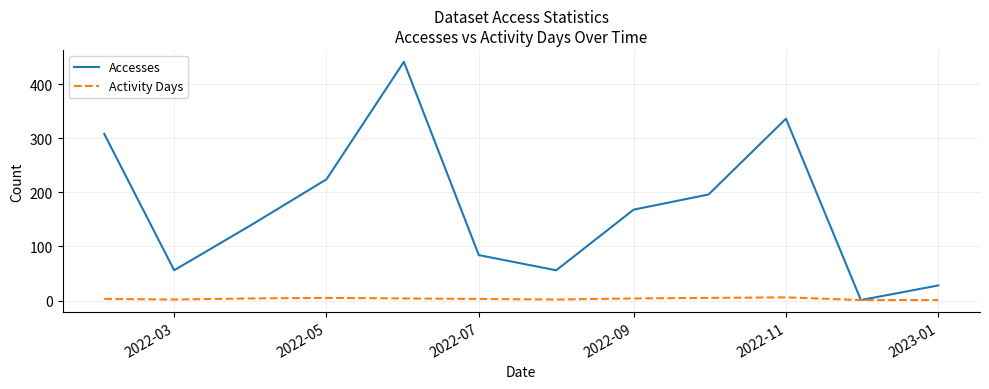

What is the maximum value shown in the chart?

441